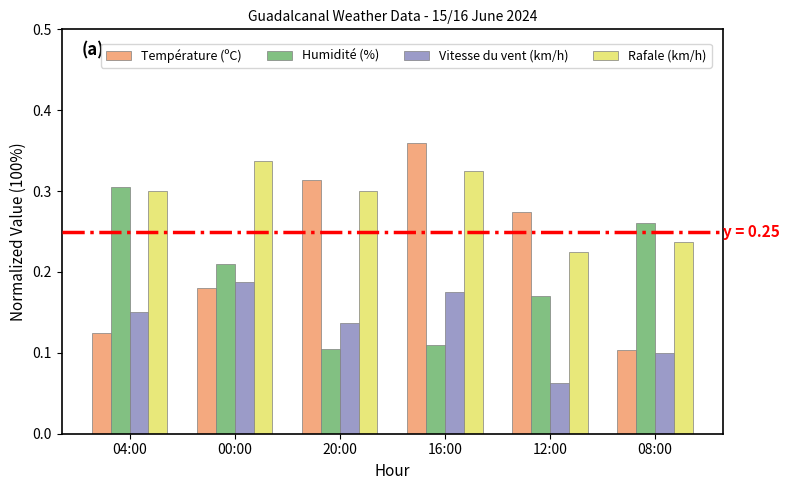

At which category is the sum across all series the highest?

16:00